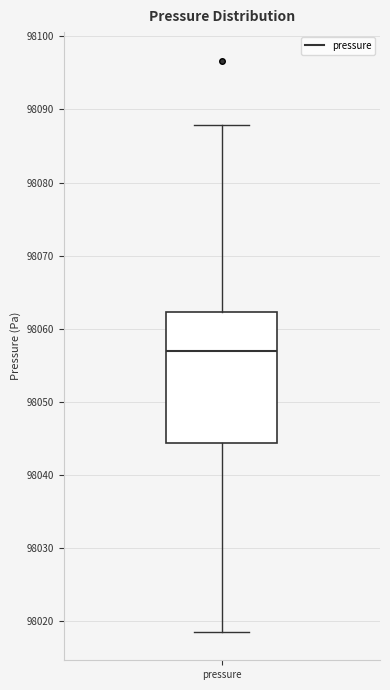

Where is the lower edge of the box for pressure on the y-axis? The values are not printed on the chart, so give them approximately, as read against the axis.

98044